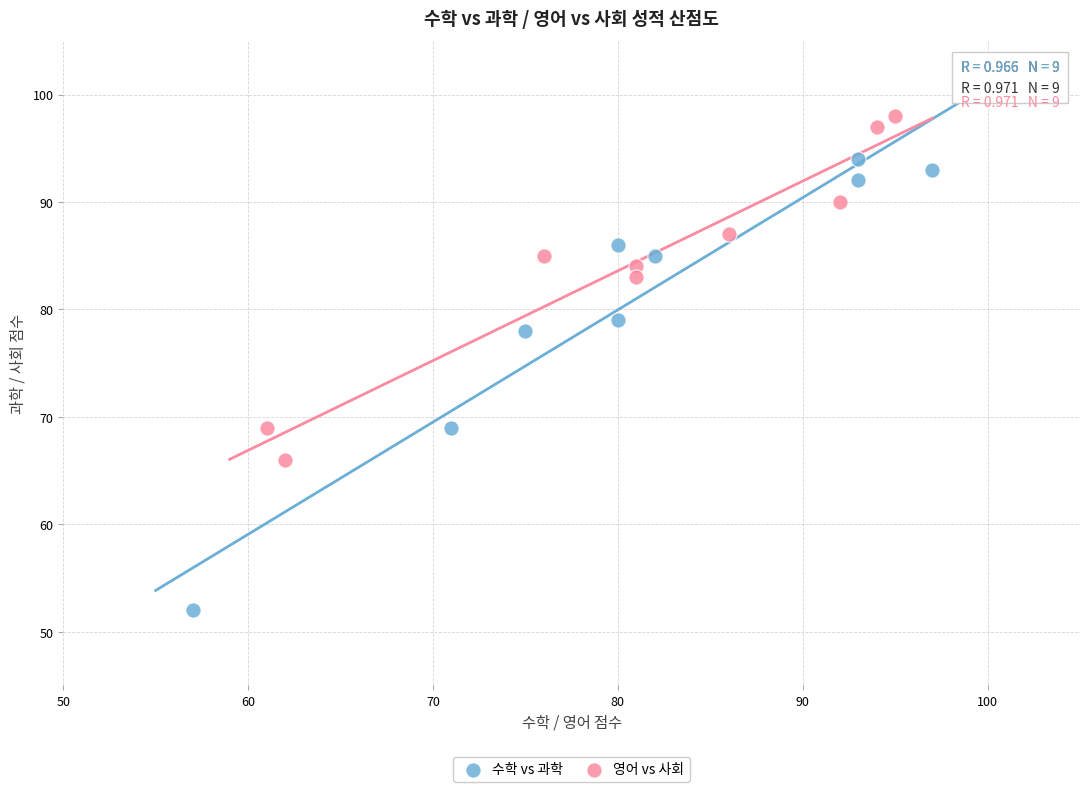

Which series reaches the maximum Y coordinate?

영어 vs 사회